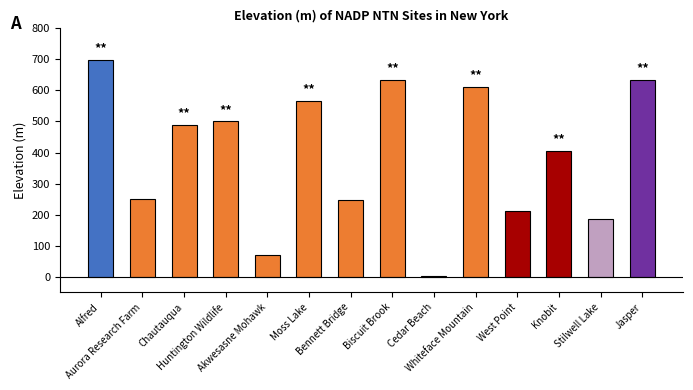

Count the number of categories in the chart.

14